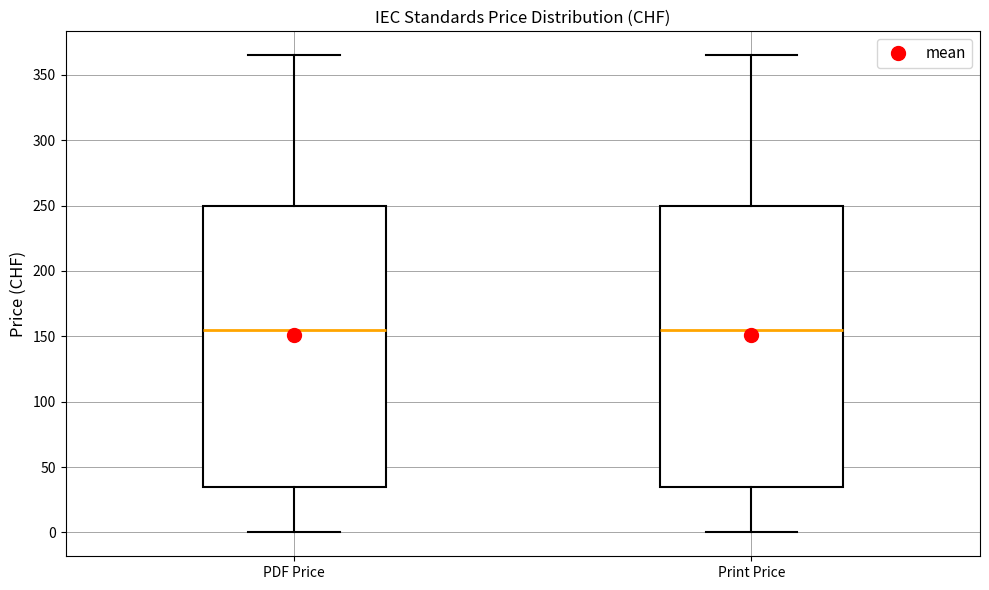

Where does the upper whisker of the box for Print Price end on the y-axis? The values are not printed on the chart, so give them approximately, as read against the axis.

365